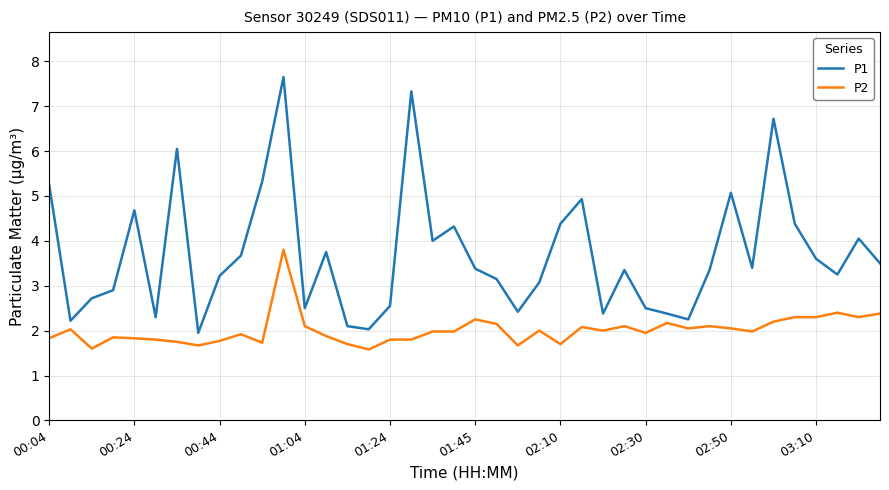

True or false: P2 and P1 cross at least once.

False